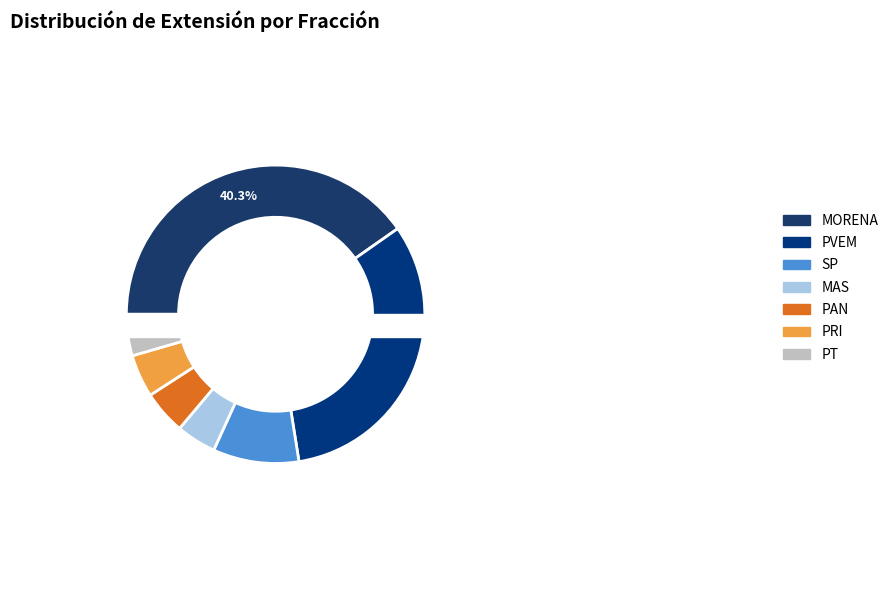

Is it true that PT is 1% of the pie?

False